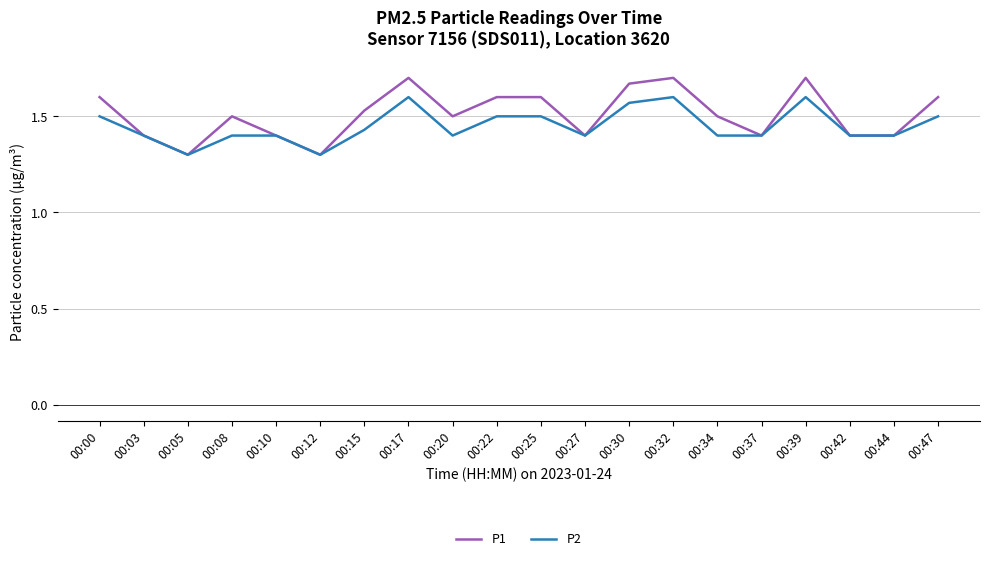

Rank the series by their maximum value, from lowest to highest.

P2, P1